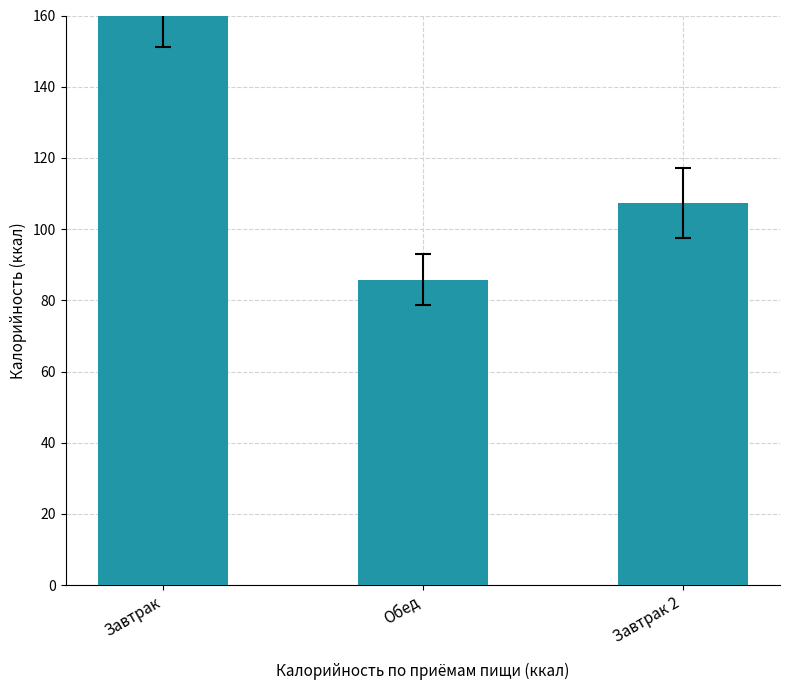

Which label corresponds to the smallest value in the chart?

Обед